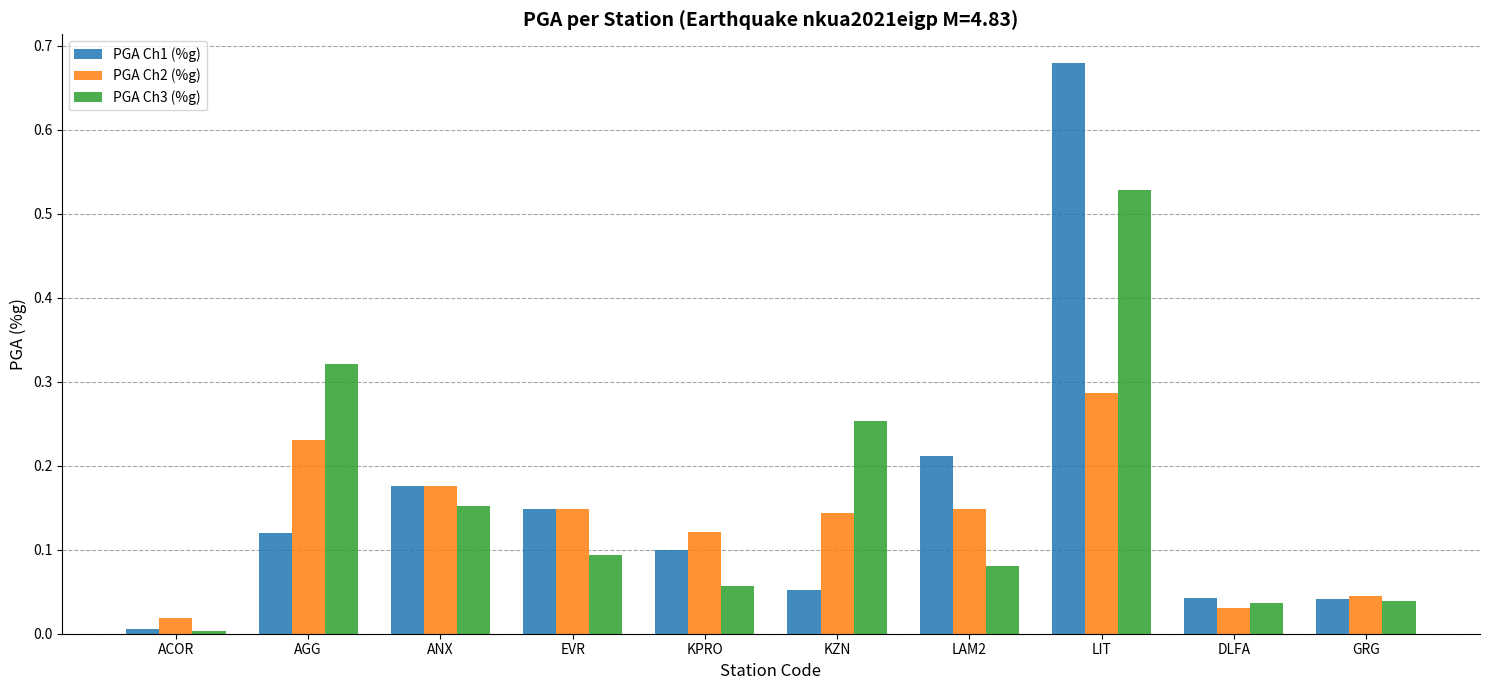

The value of PGA Ch2 (%g) at LAM2 is 0.1. True or false?

True